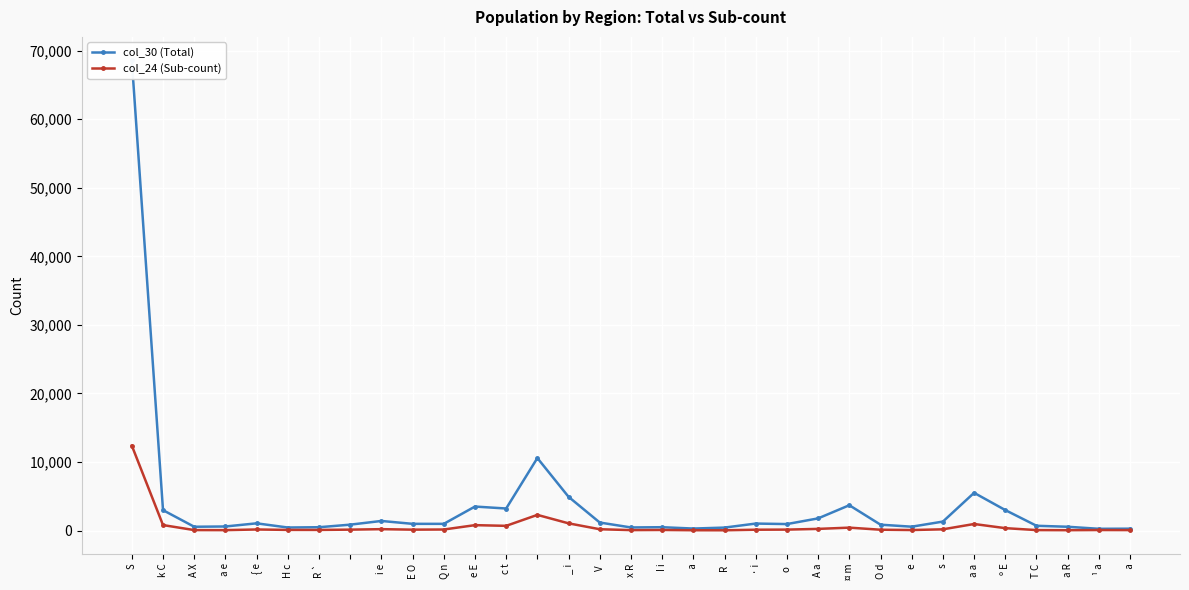

What value does the col_30 (Total) series have at T C, to the nearest 50?

700